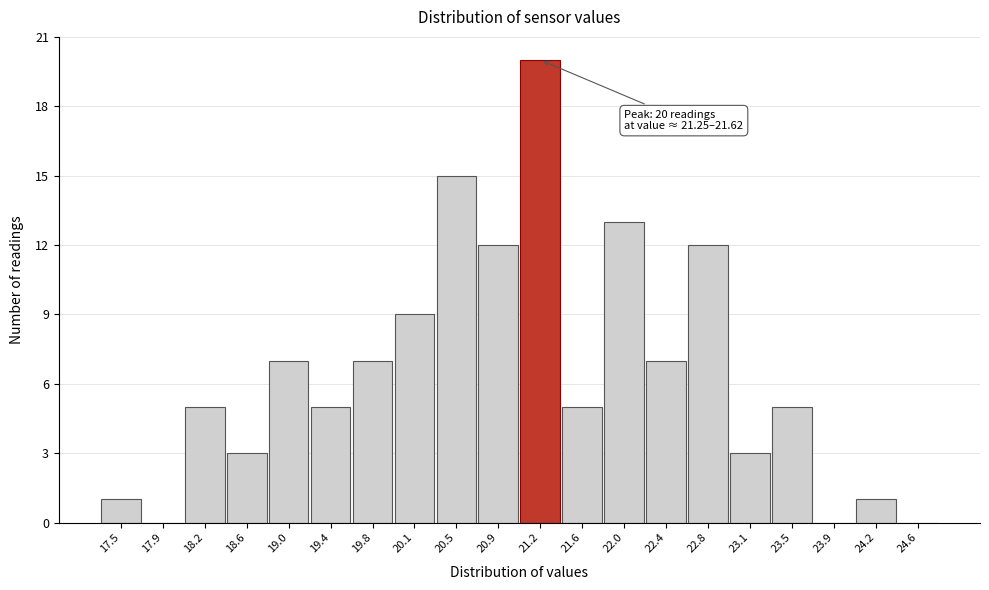

Reading left to right, what are all the values shown in this chart?

17.5=1	17.9=0	18.2=5	18.6=3	19.0=7	19.4=5	19.8=7	20.1=9	20.5=15	20.9=12	21.2=20	21.6=5	22.0=13	22.4=7	22.8=12	23.1=3	23.5=5	23.9=0	24.2=1	24.6=0